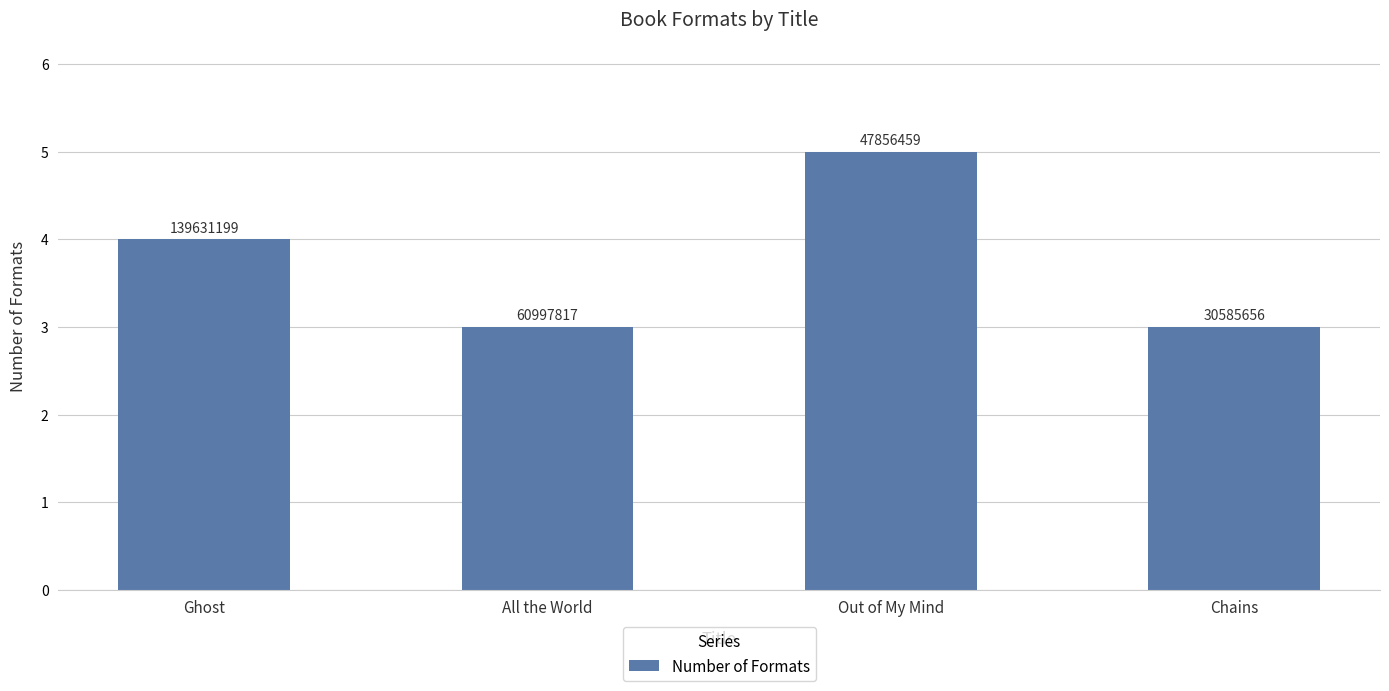

Which category has the highest value across all series?

Out of My Mind